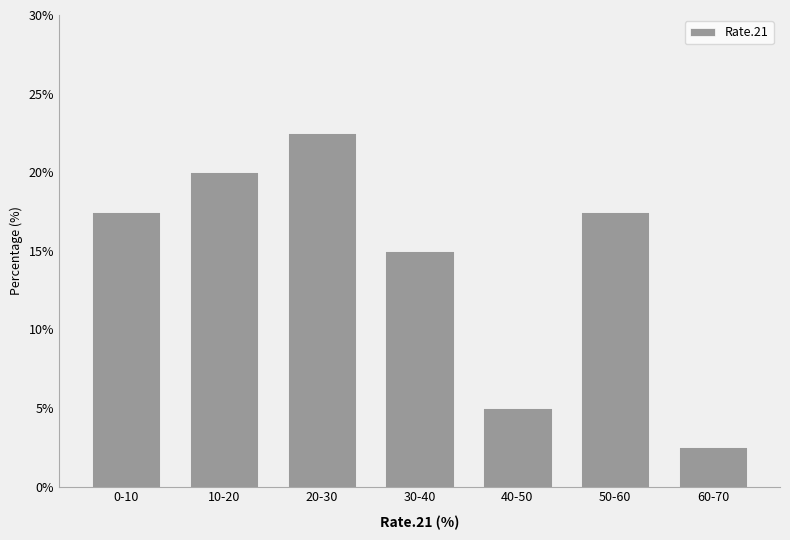

Reading left to right, transcribe all the data shown in this chart.

0-10=17.5	10-20=20.0	20-30=22.5	30-40=15.0	40-50=5.0	50-60=17.5	60-70=2.5